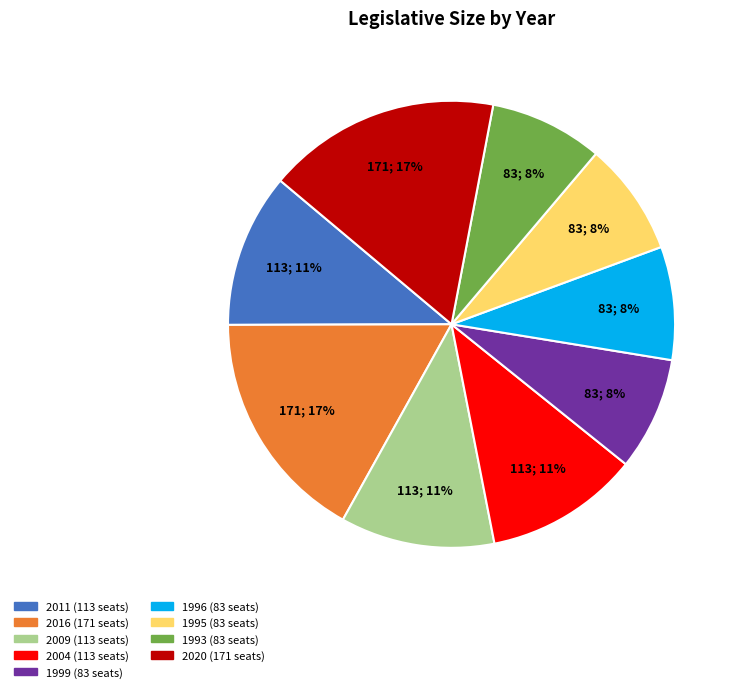

Does any single category account for the majority?

No